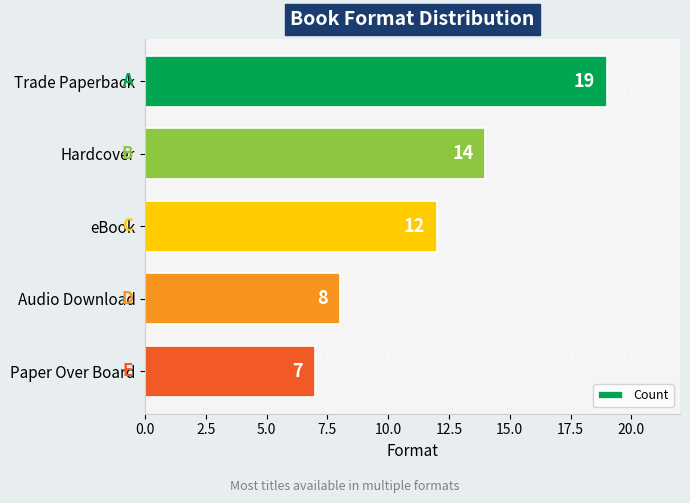

What is the label of the 4th bar from the top?

Audio Download